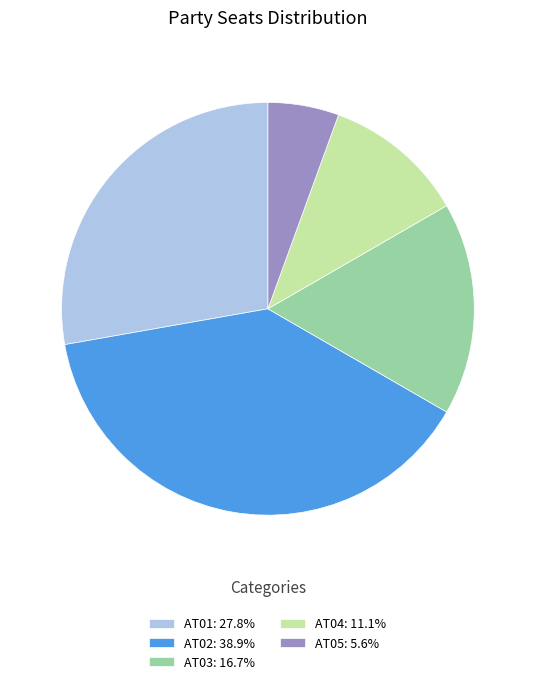

How many slices are in this pie chart?

5